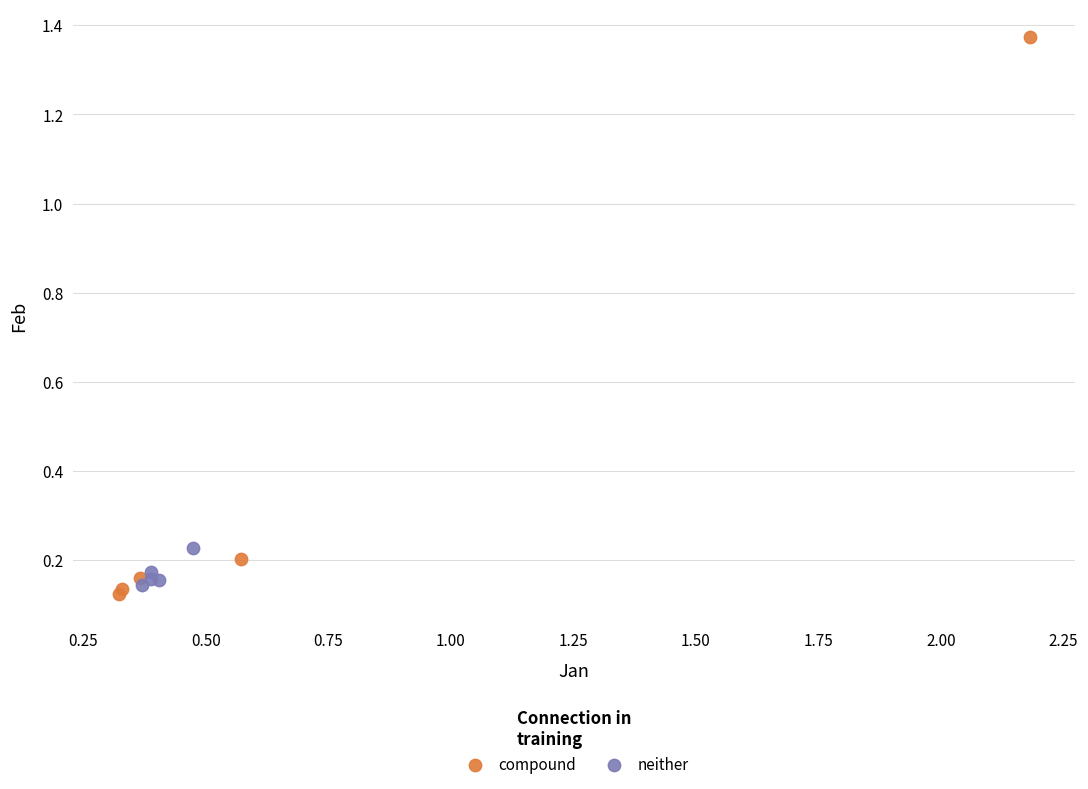

Which series reaches the minimum Y coordinate?

compound